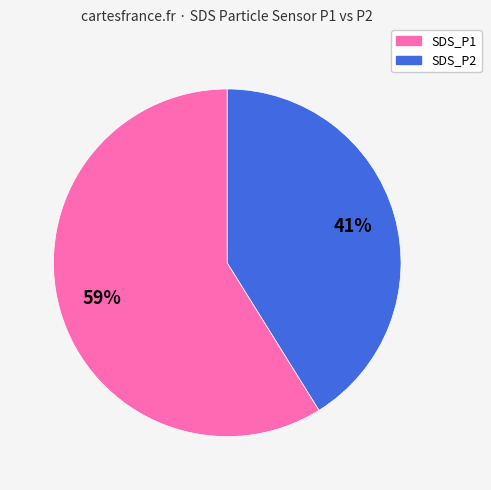

To the nearest percent, what percentage of the pie is SDS_P1?

59%